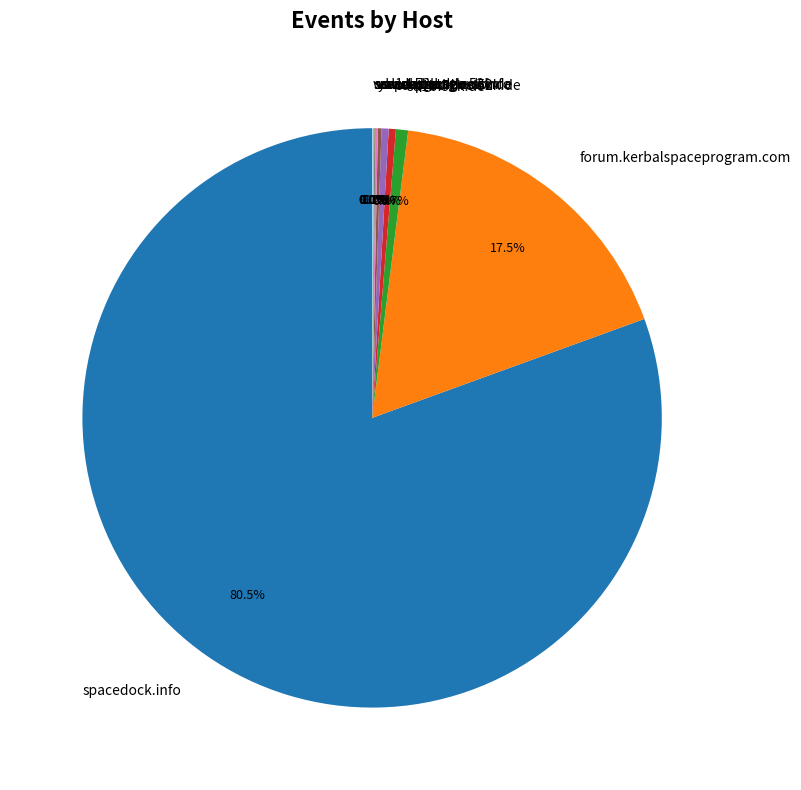

How much of the chart is everything except www.google.com?

99.6%